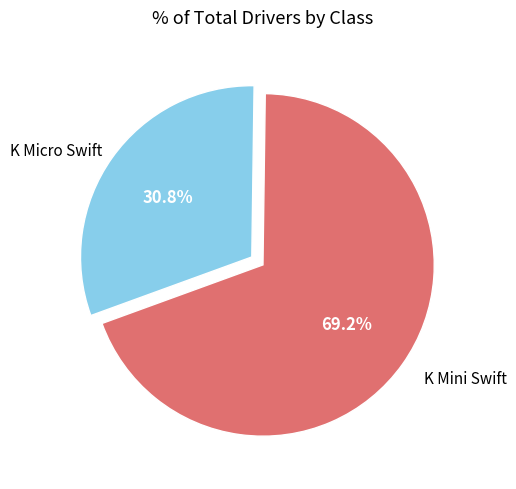

What percentage do K Micro Swift and K Mini Swift together represent?

100.0%